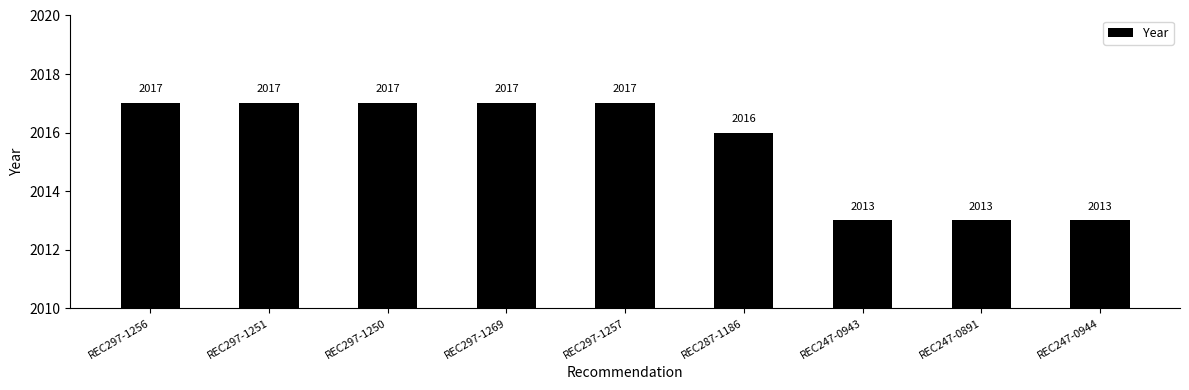

What is the difference between the values at REC247-0943 and REC297-1257?

4